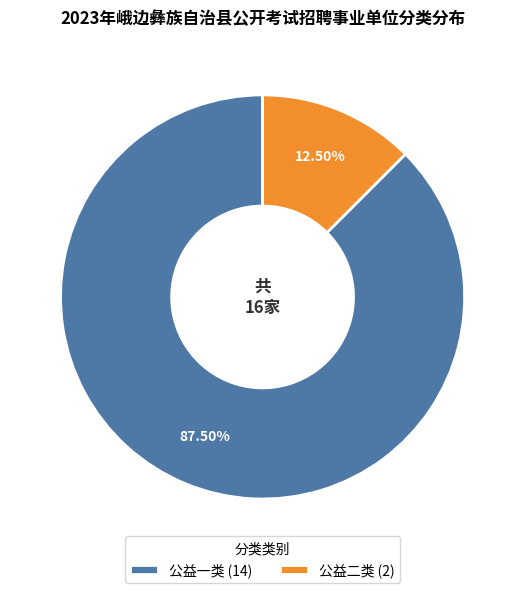

Which has a higher value, 公益一类 (14) or 公益二类 (2)?

公益一类 (14)